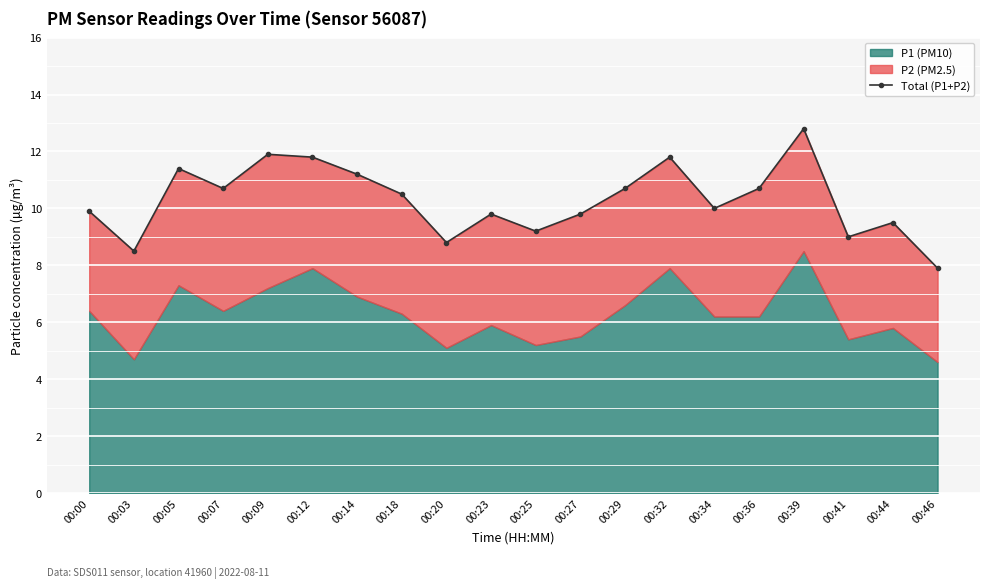

How many categories are shown in the chart?

20